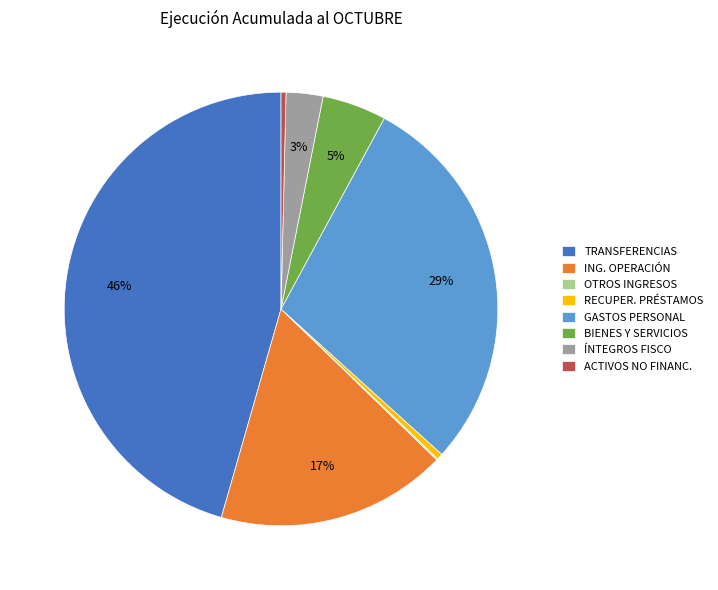

What is the largest slice in the pie chart?

TRANSFERENCIAS